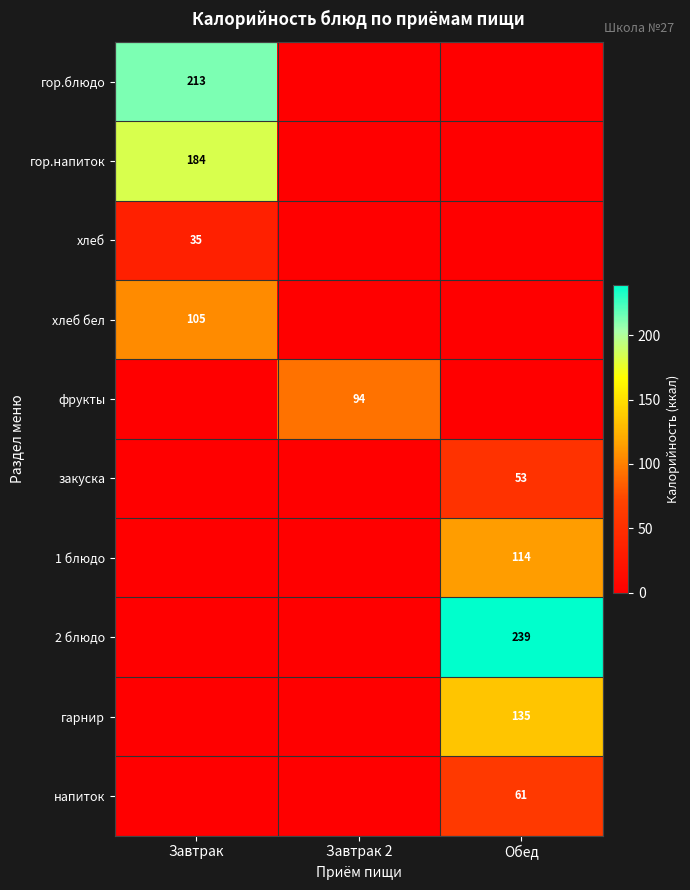

What is the spread (max minus min) of values at Завтрак?

212.7